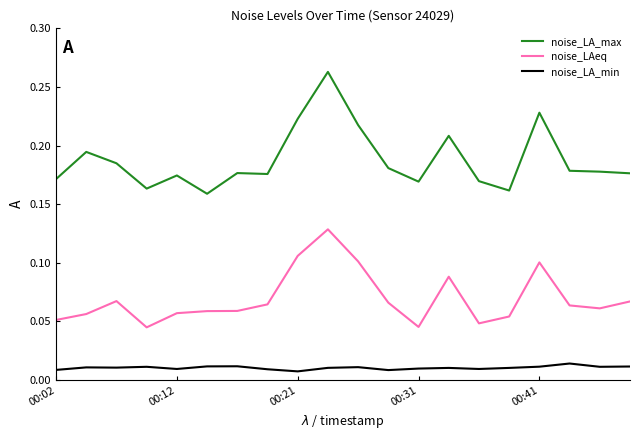

Which series has the largest range (max minus min)?

noise_LA_max